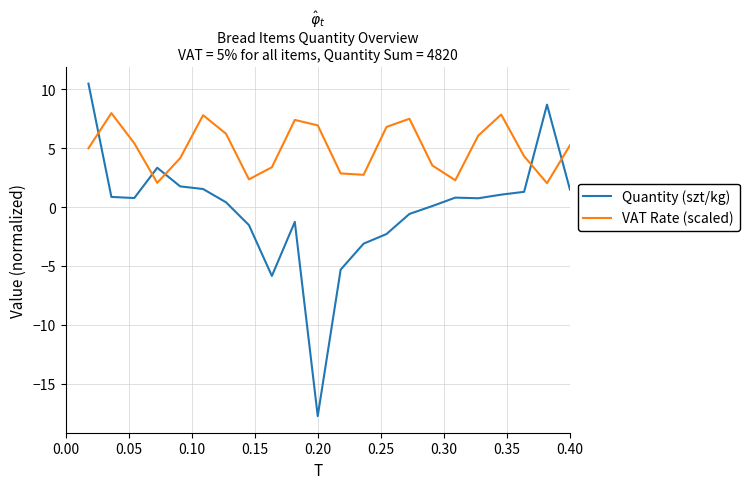

What is the greatest value displayed?

10.5